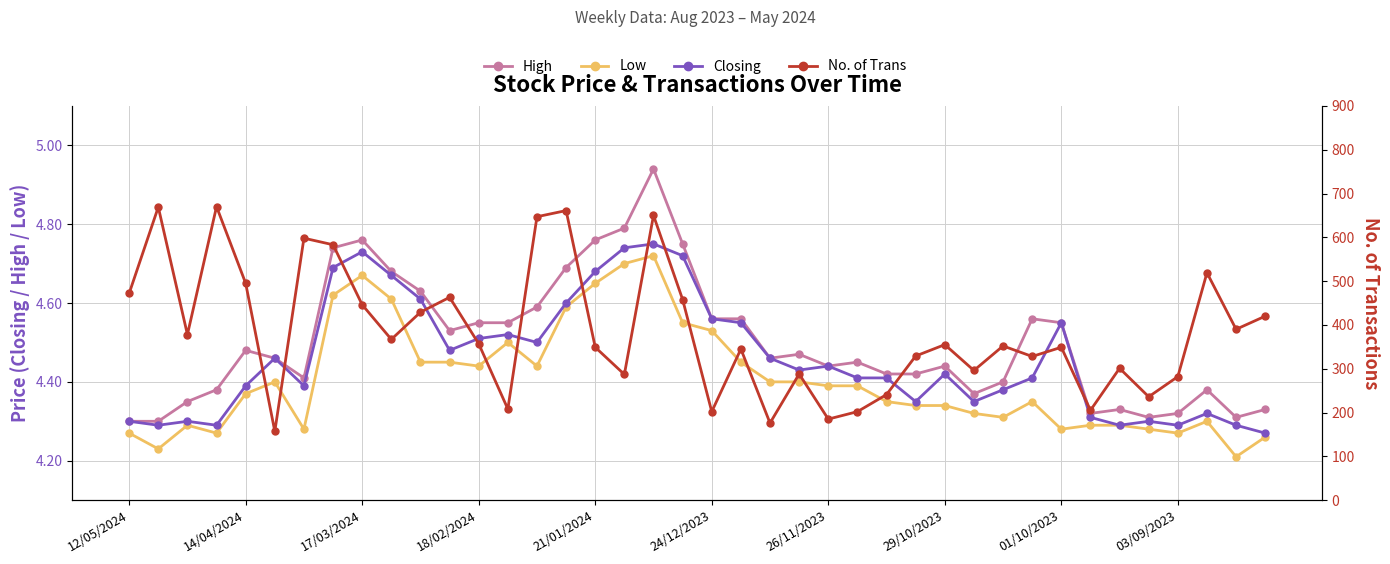

What are all the series names shown in the legend?

High, Low, Closing, No. of Trans